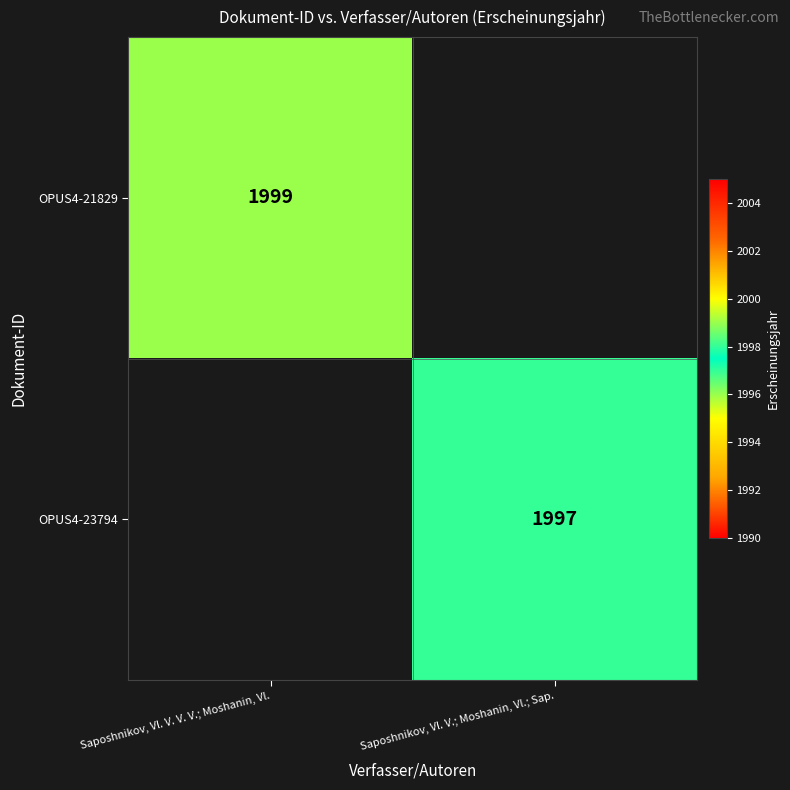

True or false: OPUS4-23794 has a value of 1224.3 at Saposhnikov, Vl. V.; Moshanin, Vl.; Sap..

False